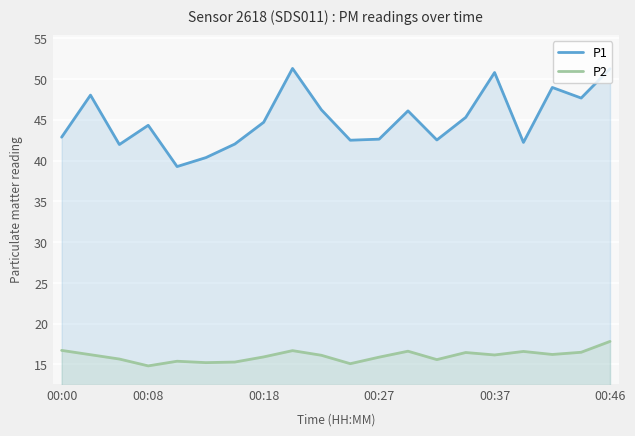

At how many categories does at least one series exceed 28?

20